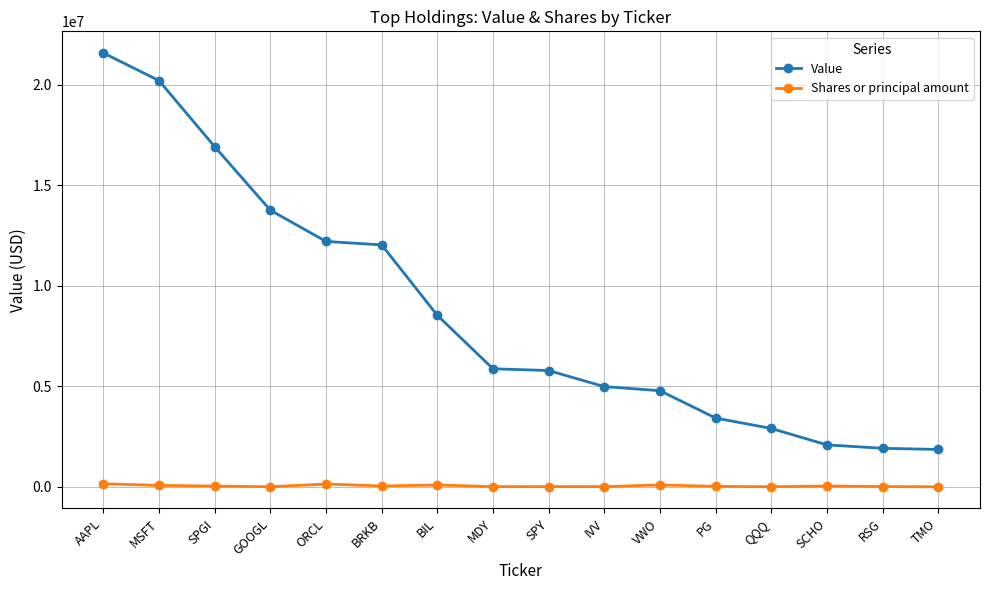

What is the greatest value displayed?

21589000